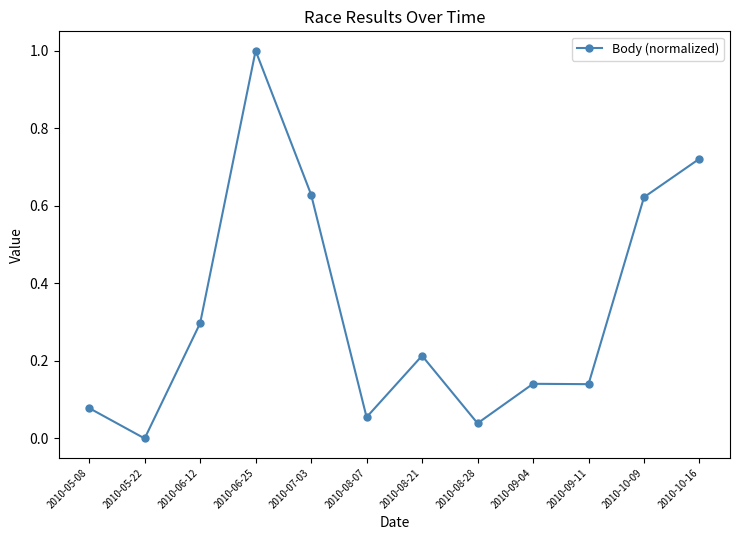

Where is the first local maximum?

2010-06-25